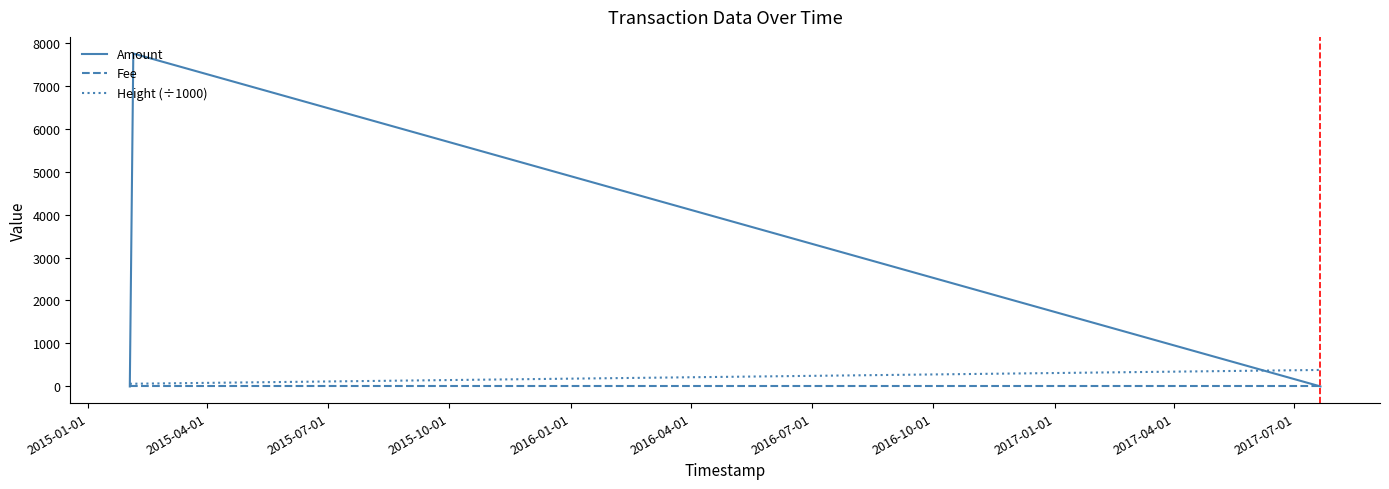

List the series in order of their peak value, lowest first.

Fee, Height (÷1000), Amount